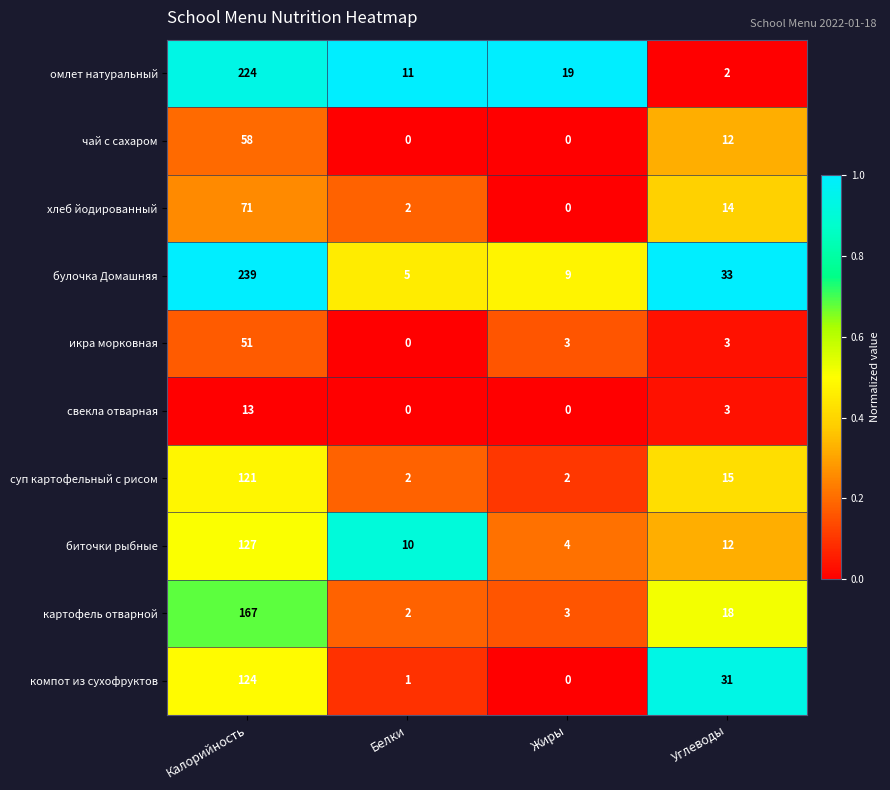

Which series has the largest total across all categories?

булочка Домашняя